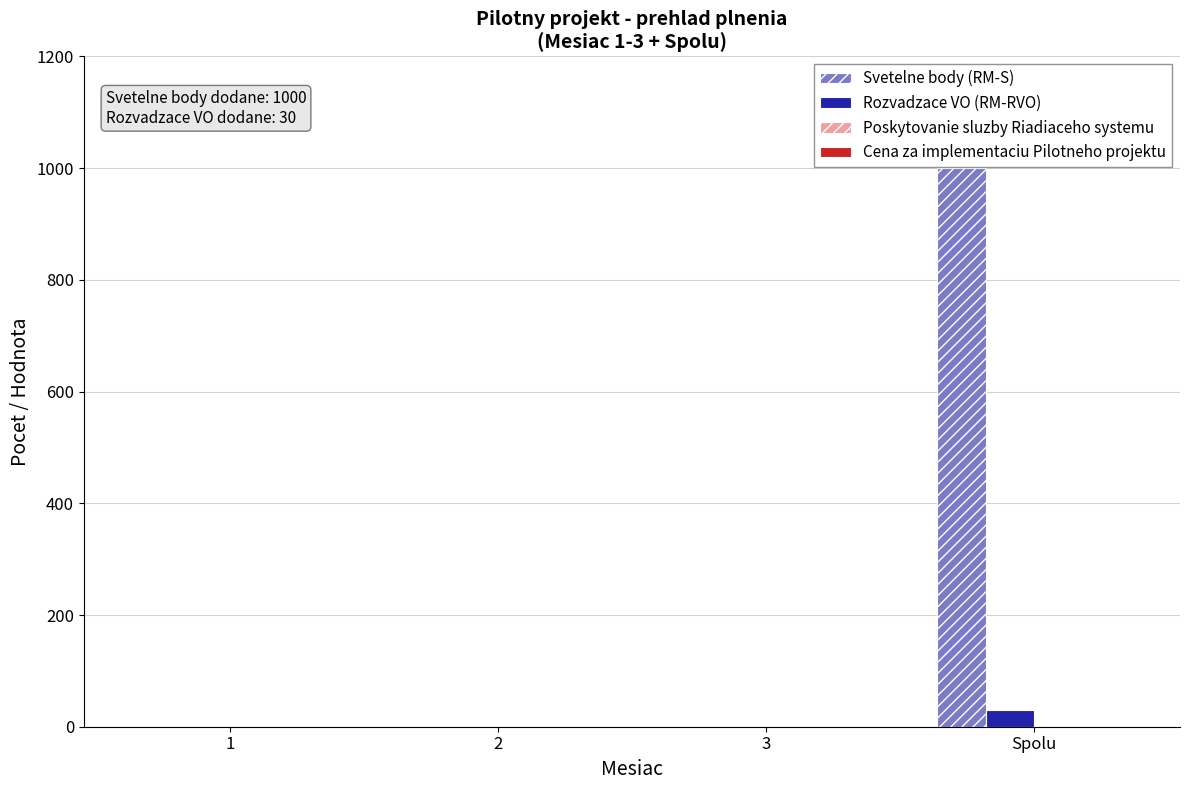

At which category is the sum across all series the highest?

Spolu